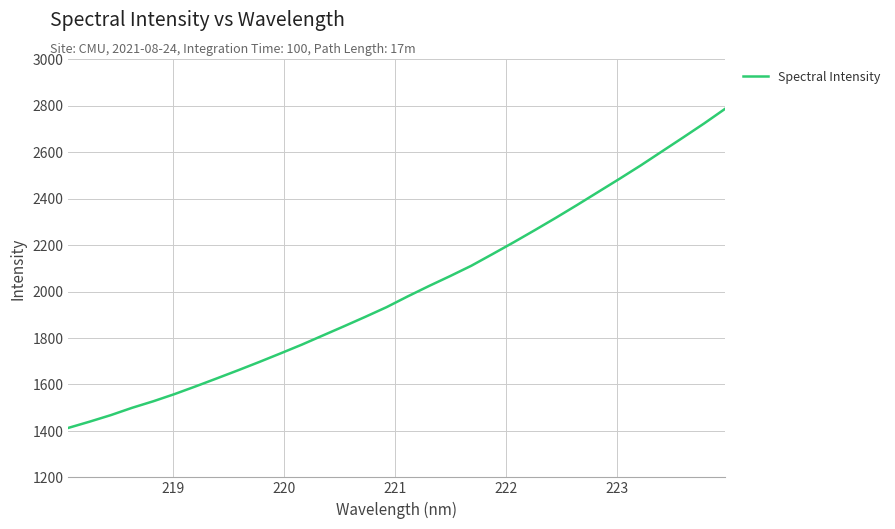

What is the maximum value shown in the chart?

2788.0